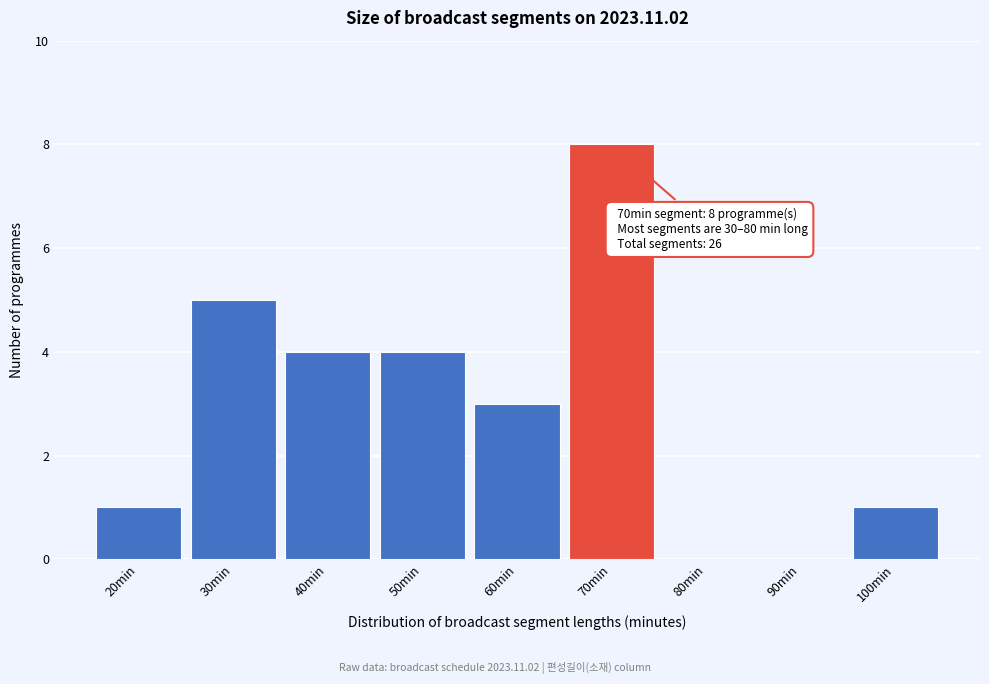

Reading right to left, what are all the values shown in this chart?

100min=1	90min=0	80min=0	70min=8	60min=3	50min=4	40min=4	30min=5	20min=1